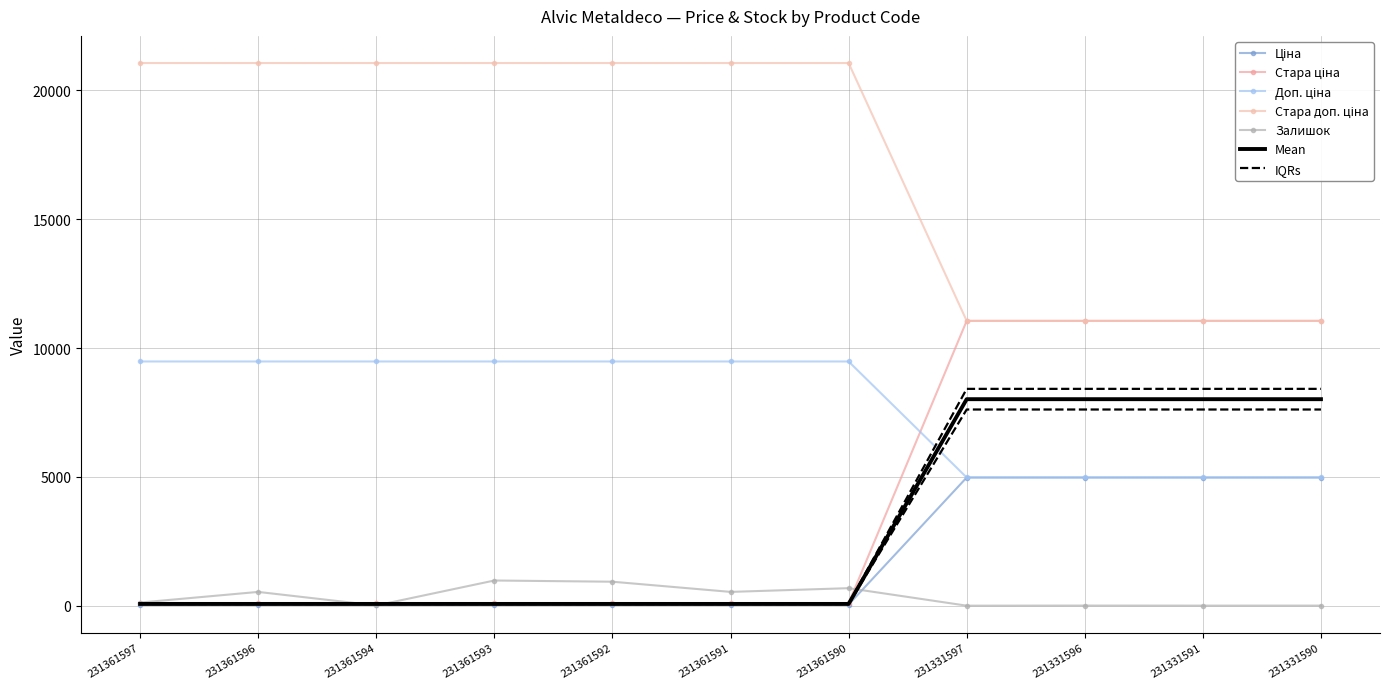

The Стара доп. ціна series shows 33406.3 at 231361592. True or false?

False